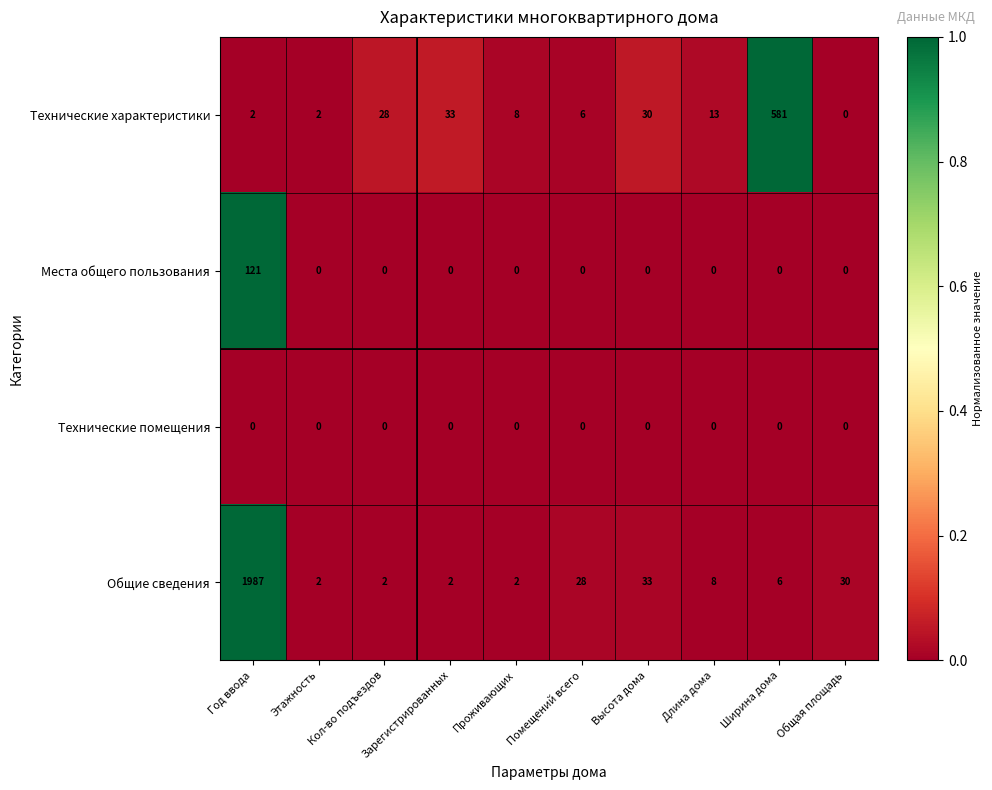

Read the Общие сведения value at Длина дома, to the nearest 10.

10